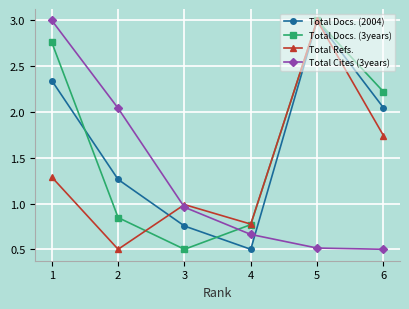

Between 1 and 4, which series saw the biggest shift?

Total Cites (3years)